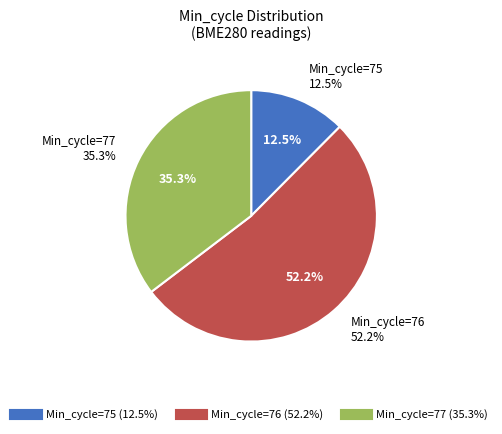

How many segments does this pie chart have?

3